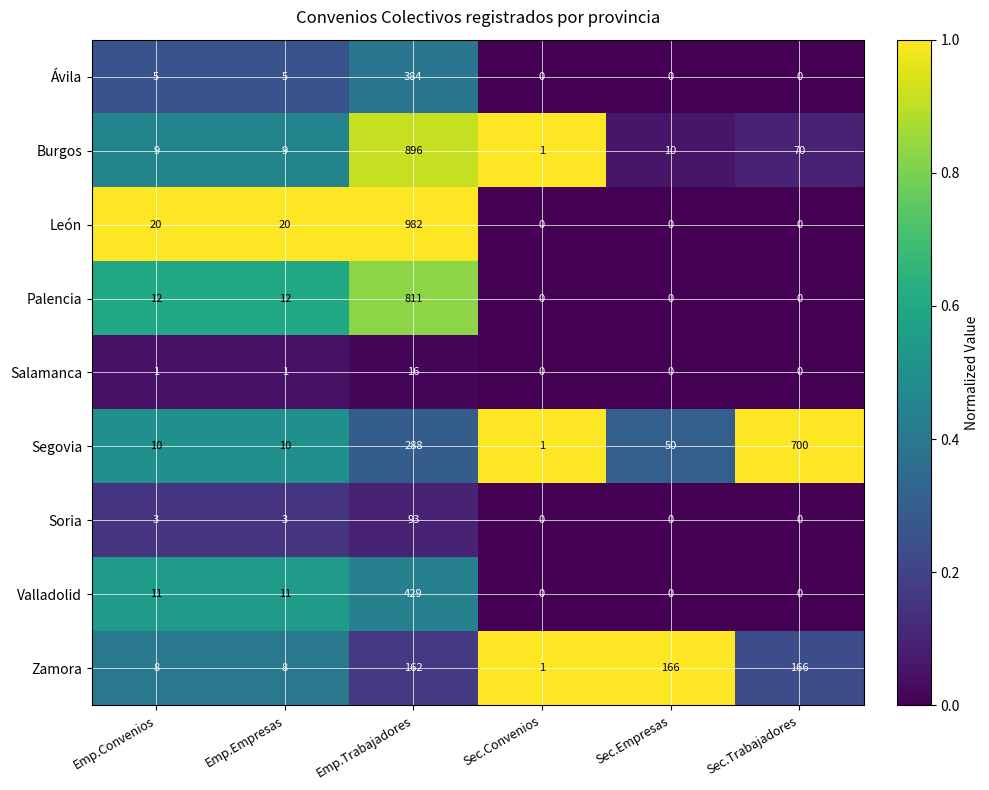

What is the highest value of the Burgos series?

896